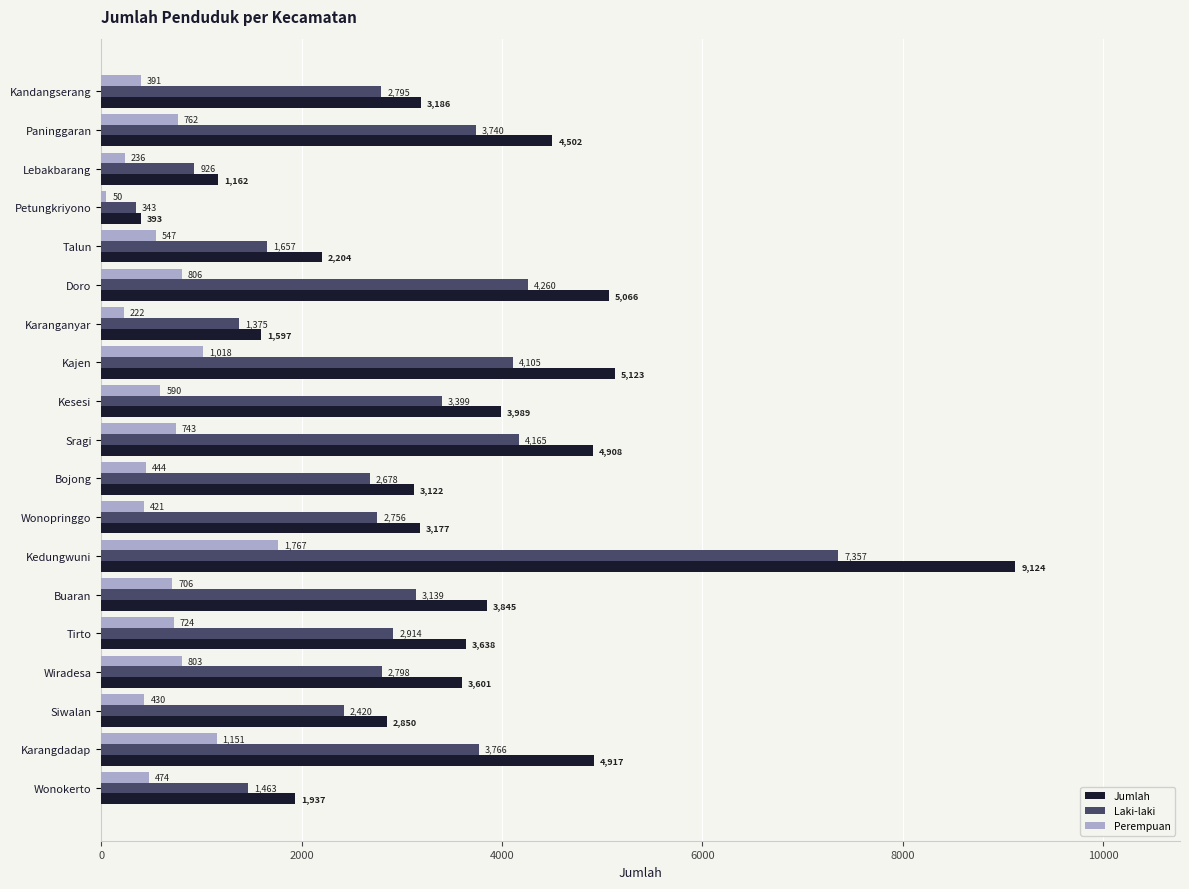

What is the total value across all series at Siwalan?

5700